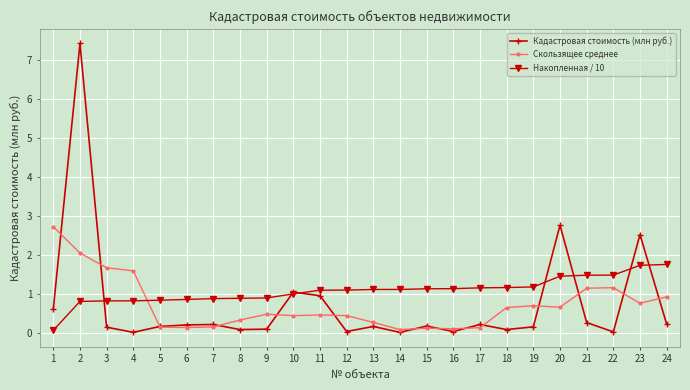

List the series in order of their peak value, highest first.

Кадастровая стоимость (млн руб.), Скользящее среднее, Накопленная / 10